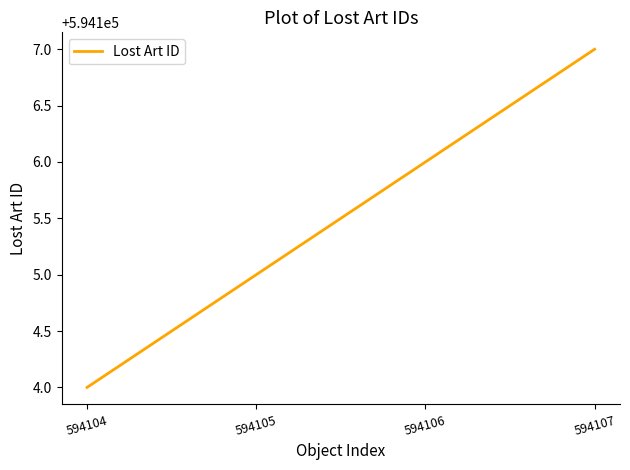

Reading right to left, transcribe all the data shown in this chart.

594107=594107	594106=594106	594105=594105	594104=594104